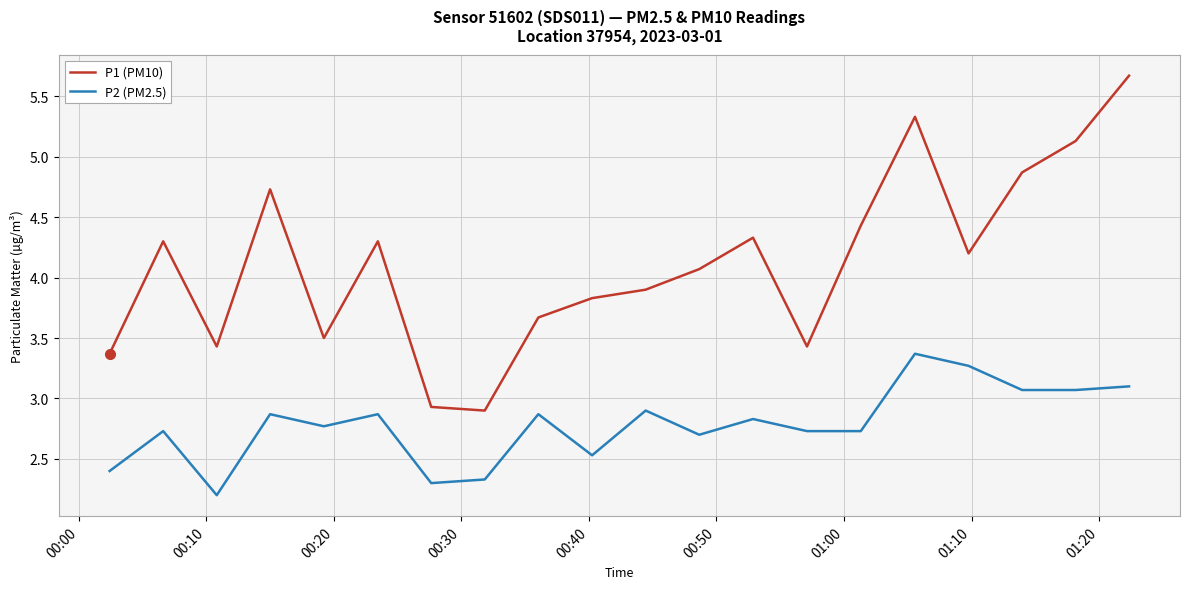

True or false: P1 (PM10) and P2 (PM2.5) cross at least once.

False